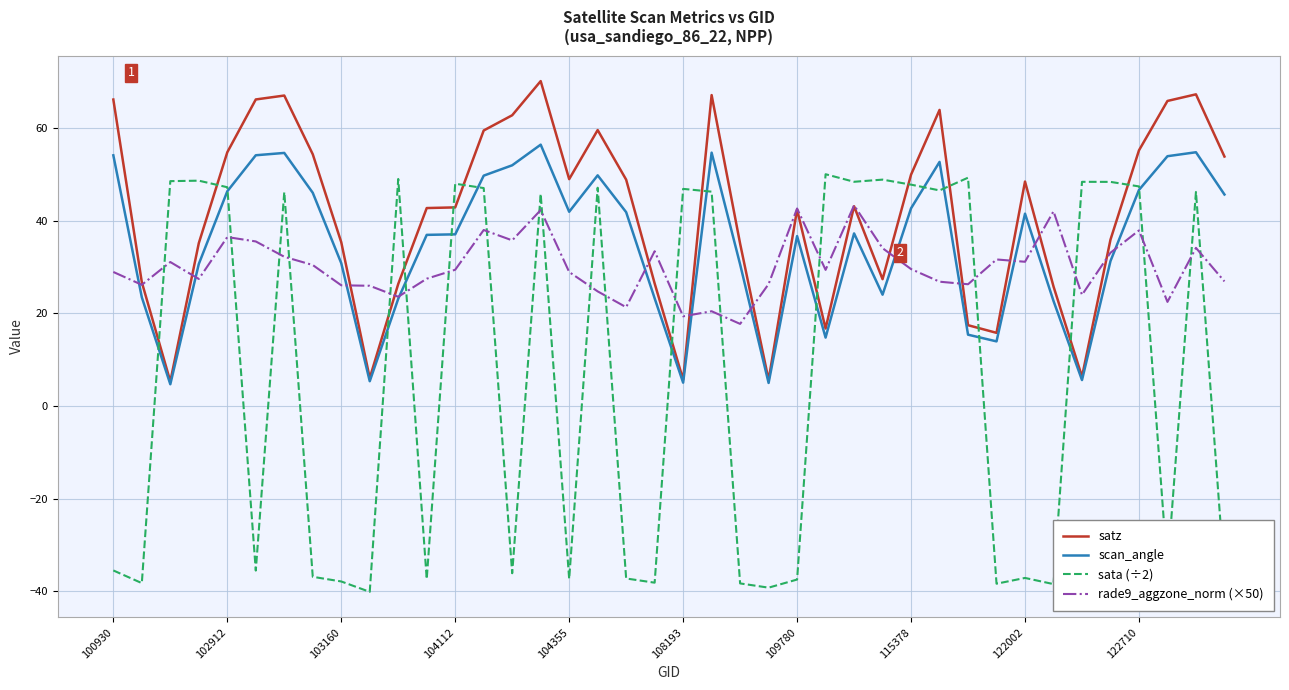

Which series has the largest range (max minus min)?

sata (÷2)